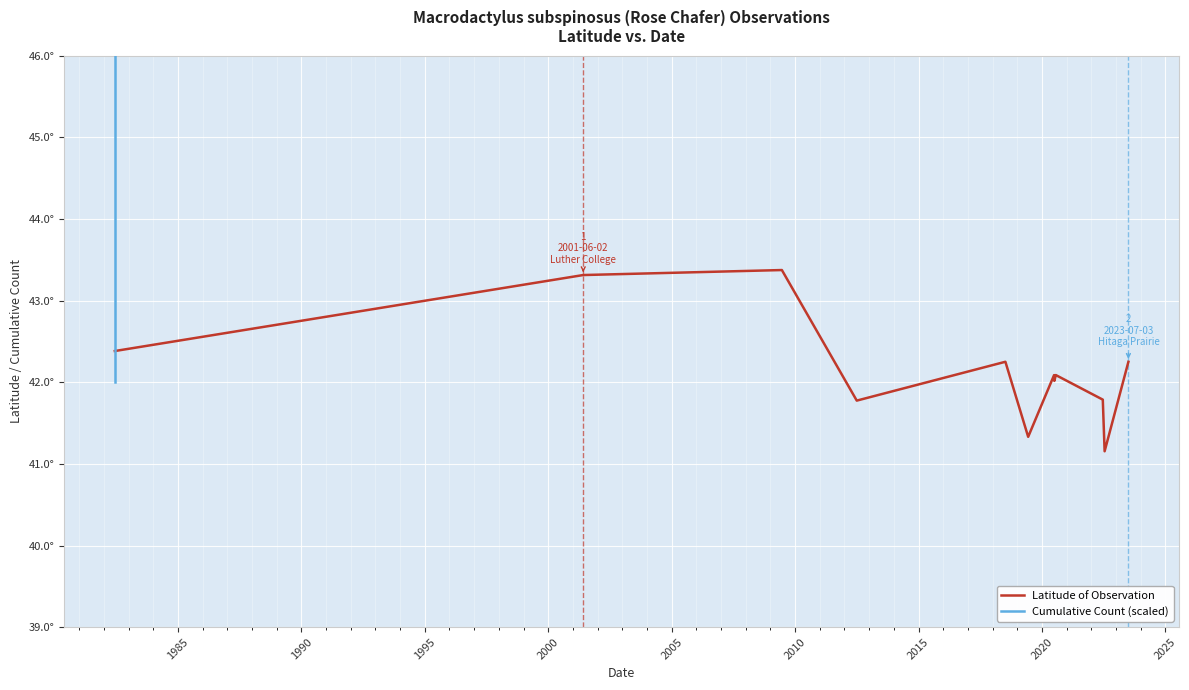

What is the smallest value displayed?

41.2